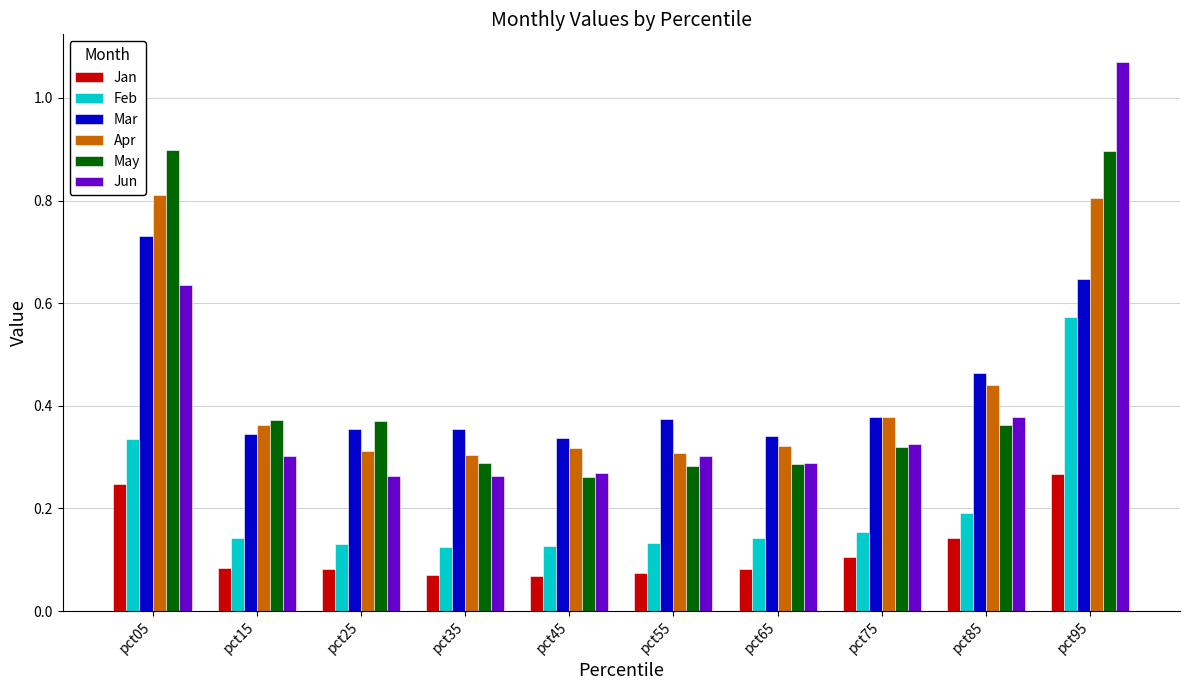

Which series has the widest spread of values?

Jun